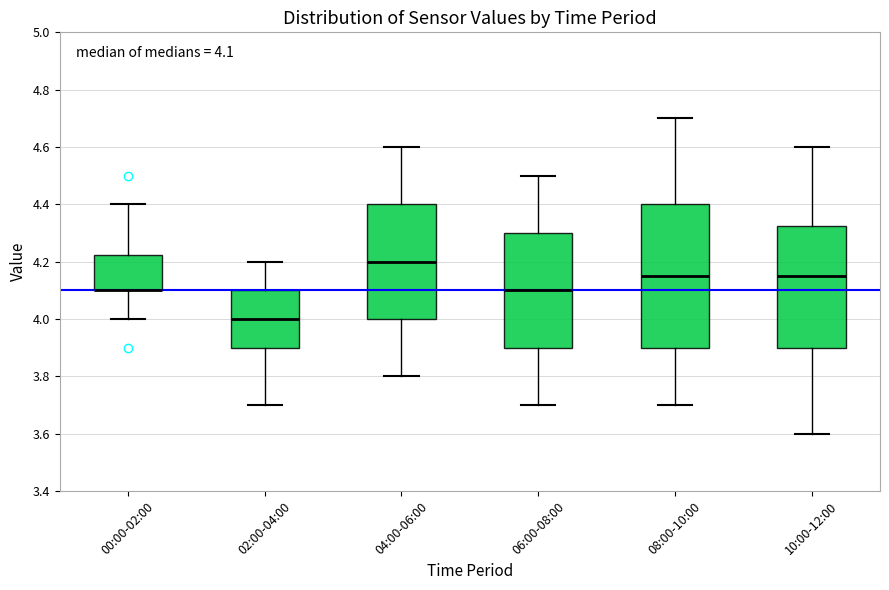

Which box is the tallest, from its lower edge to its upper edge?

08:00-10:00